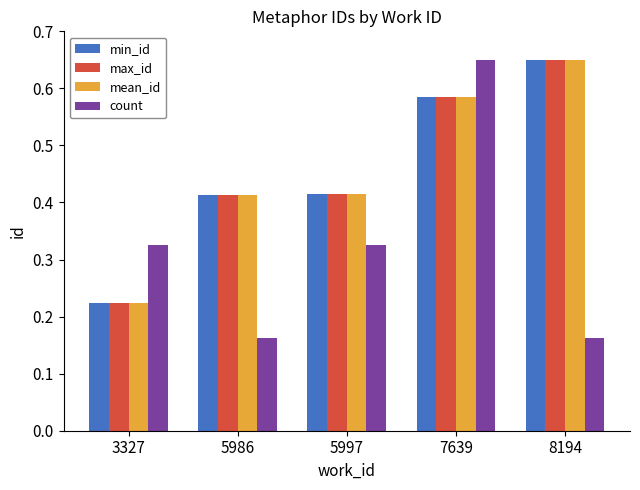

Which category has the highest value in the mean_id series?

8194